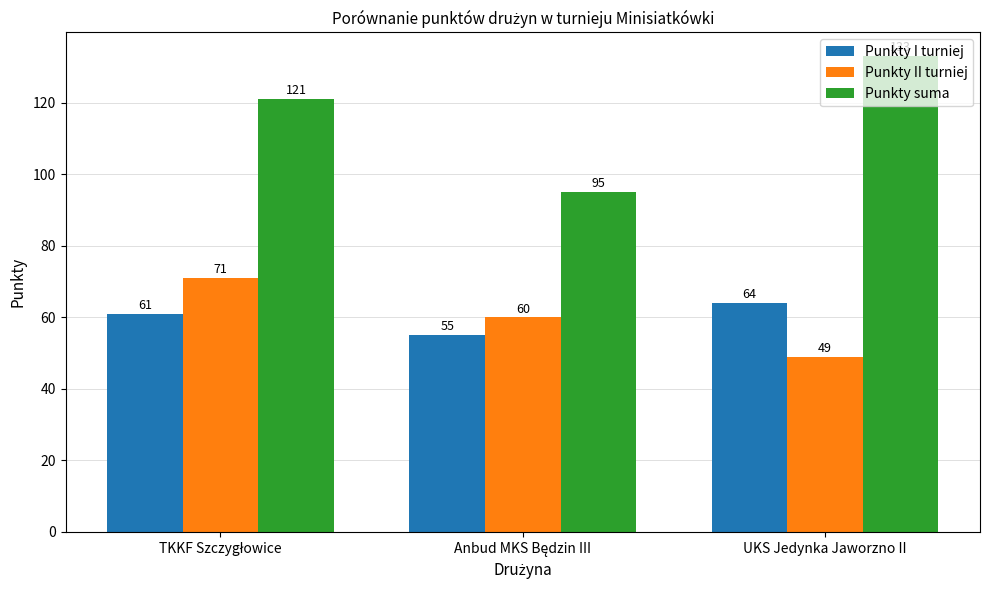

List the series in order of their peak value, highest first.

Punkty suma, Punkty II turniej, Punkty I turniej